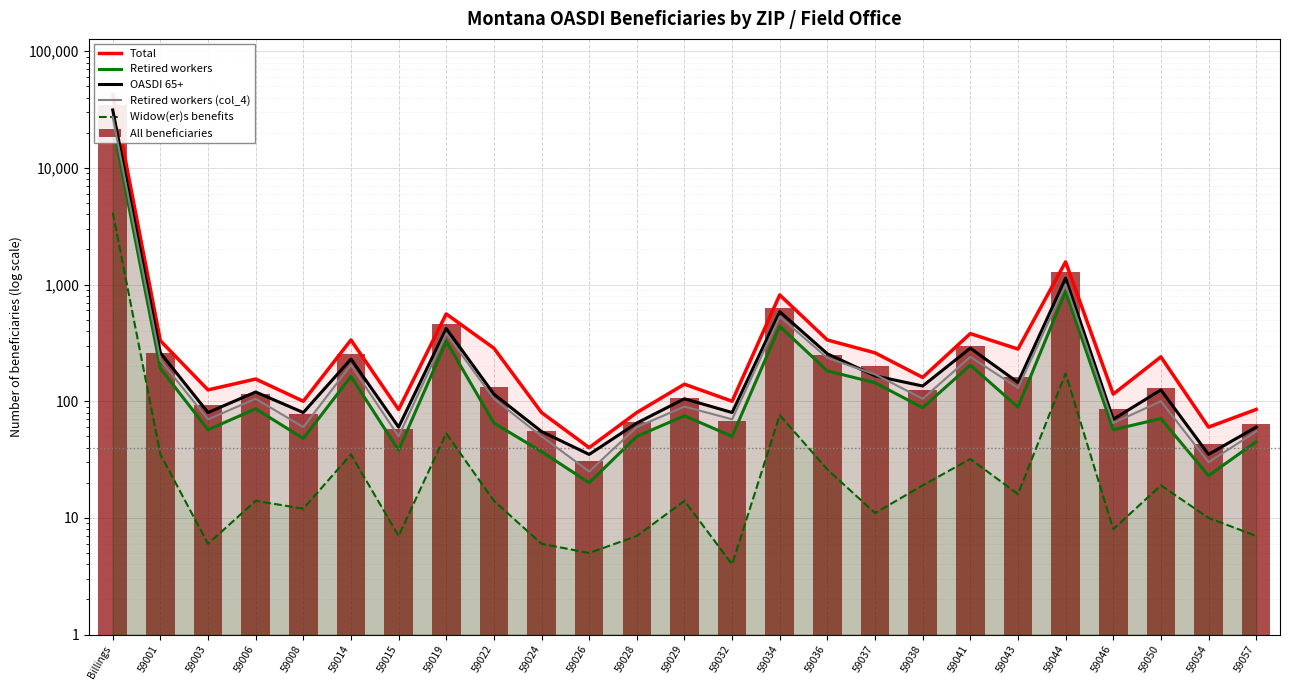

The Retired workers series shows 15 at 59046. True or false?

False